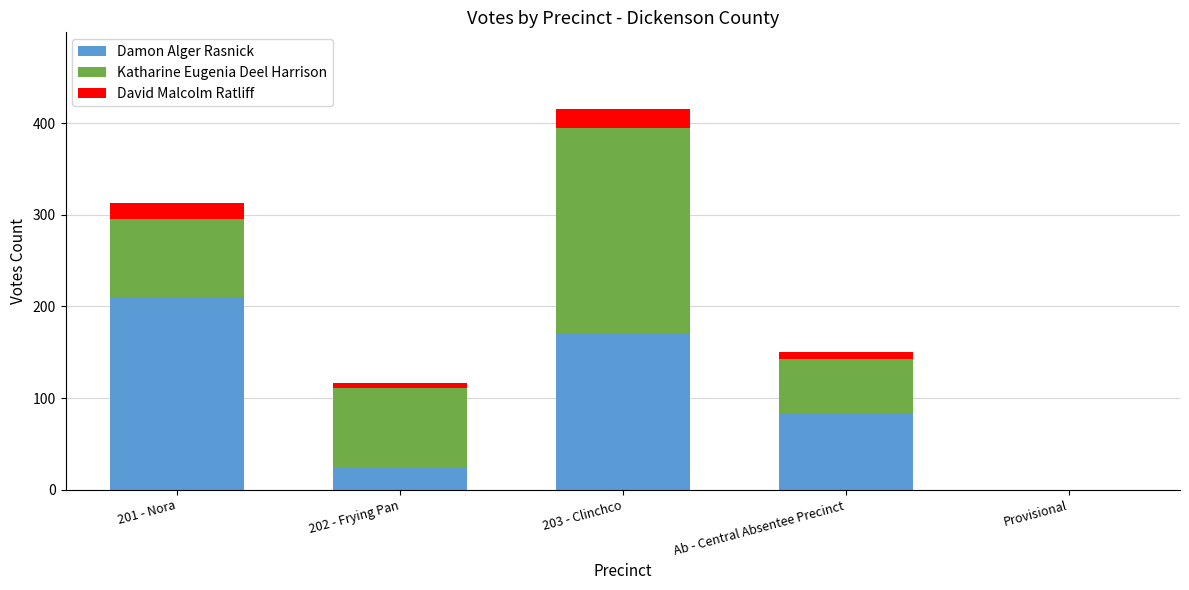

At which category is the sum across all series the highest?

203 - Clinchco